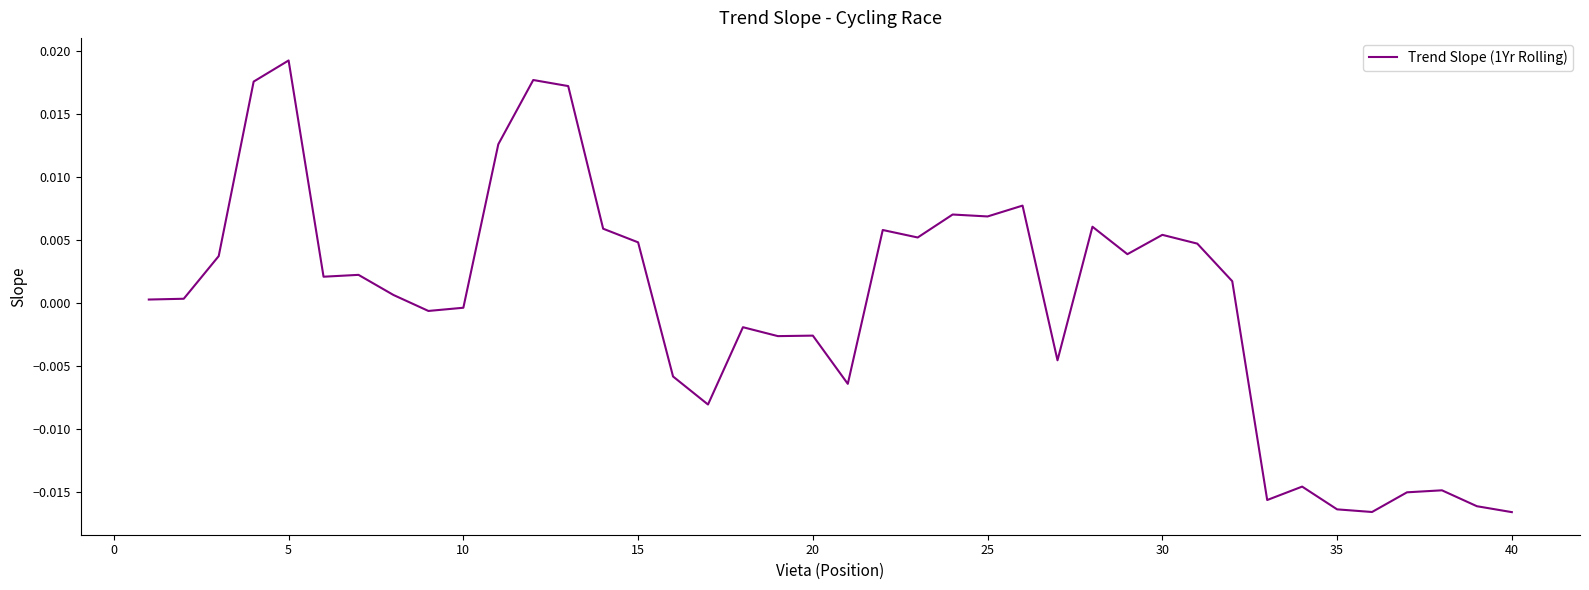

Which category has the highest value across all series?

5